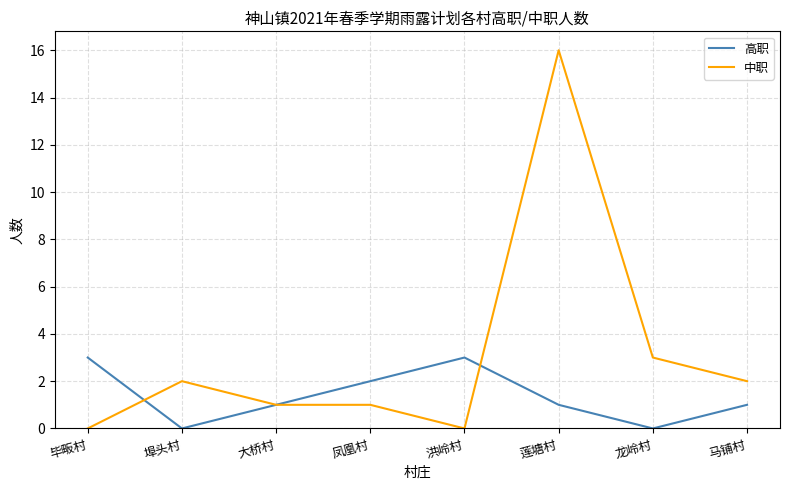

What position from the right is 龙岭村?

2